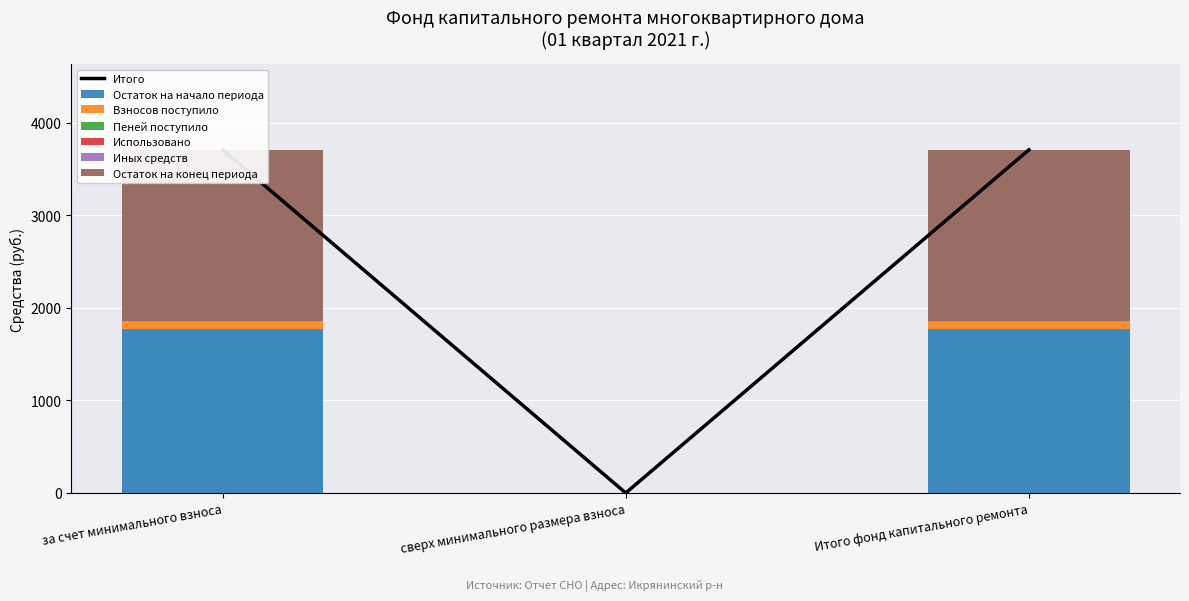

What is the greatest value displayed?

3705.5